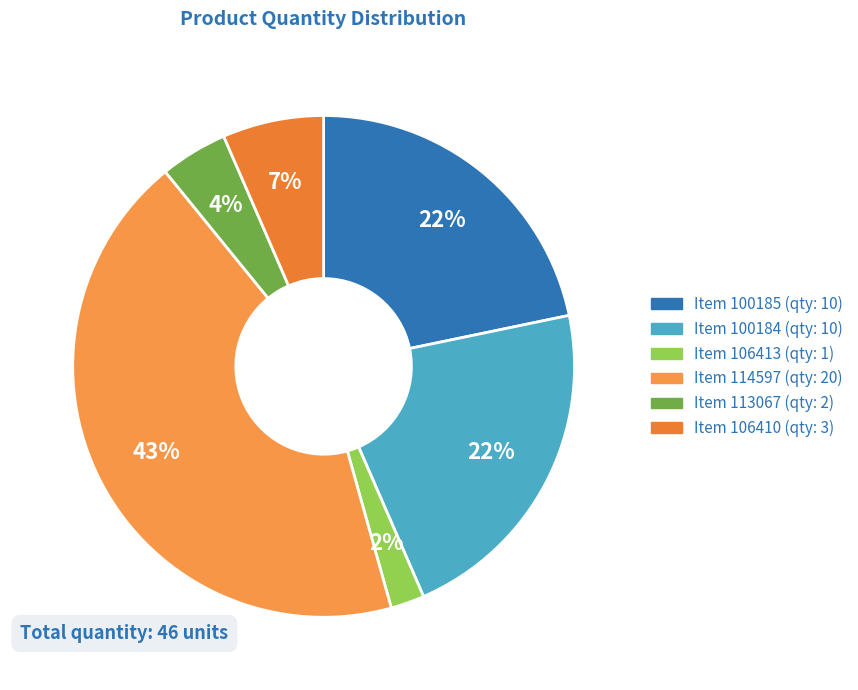

Is there a majority slice in this chart?

No